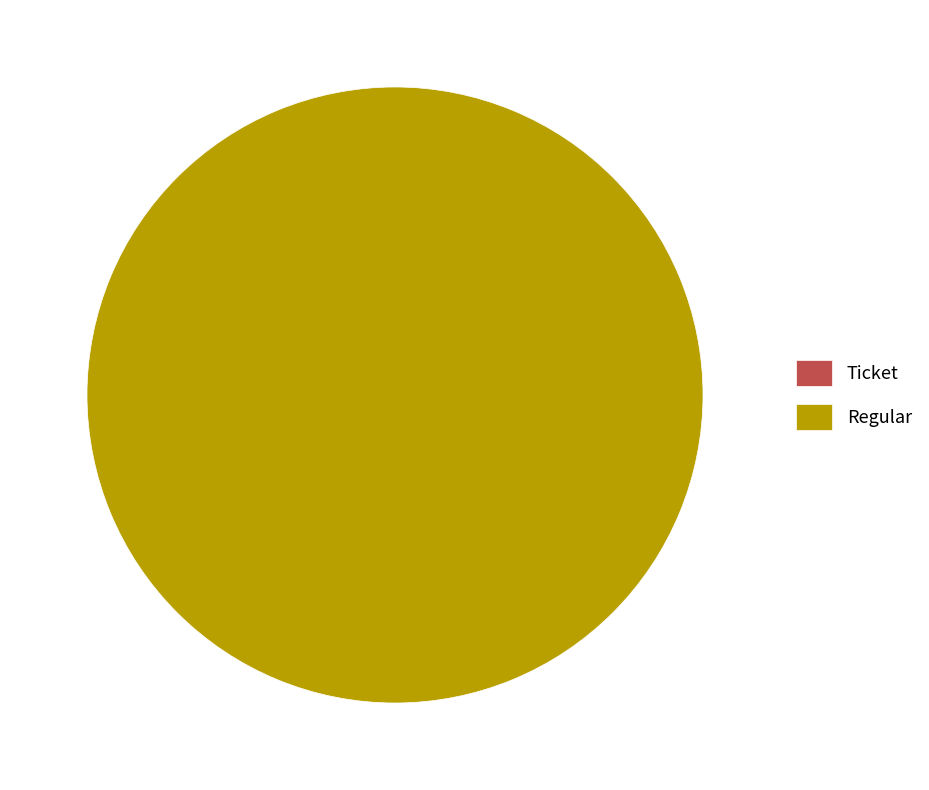

Which category has the biggest portion of the pie?

Regular